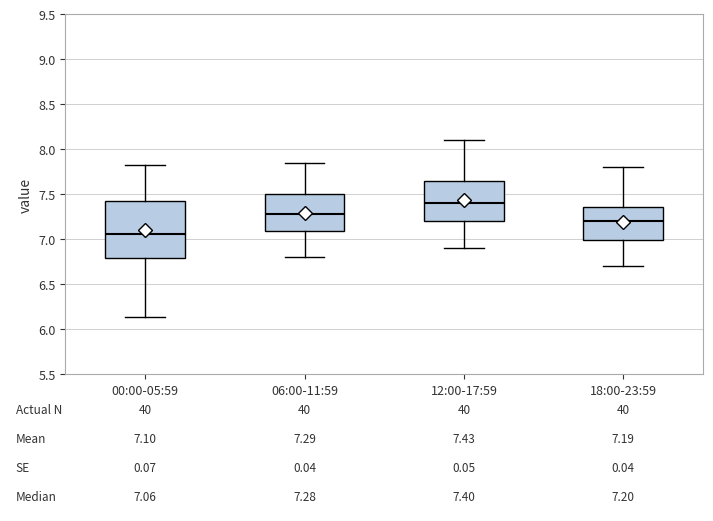

Which box has the lowest median line?

00:00-05:59